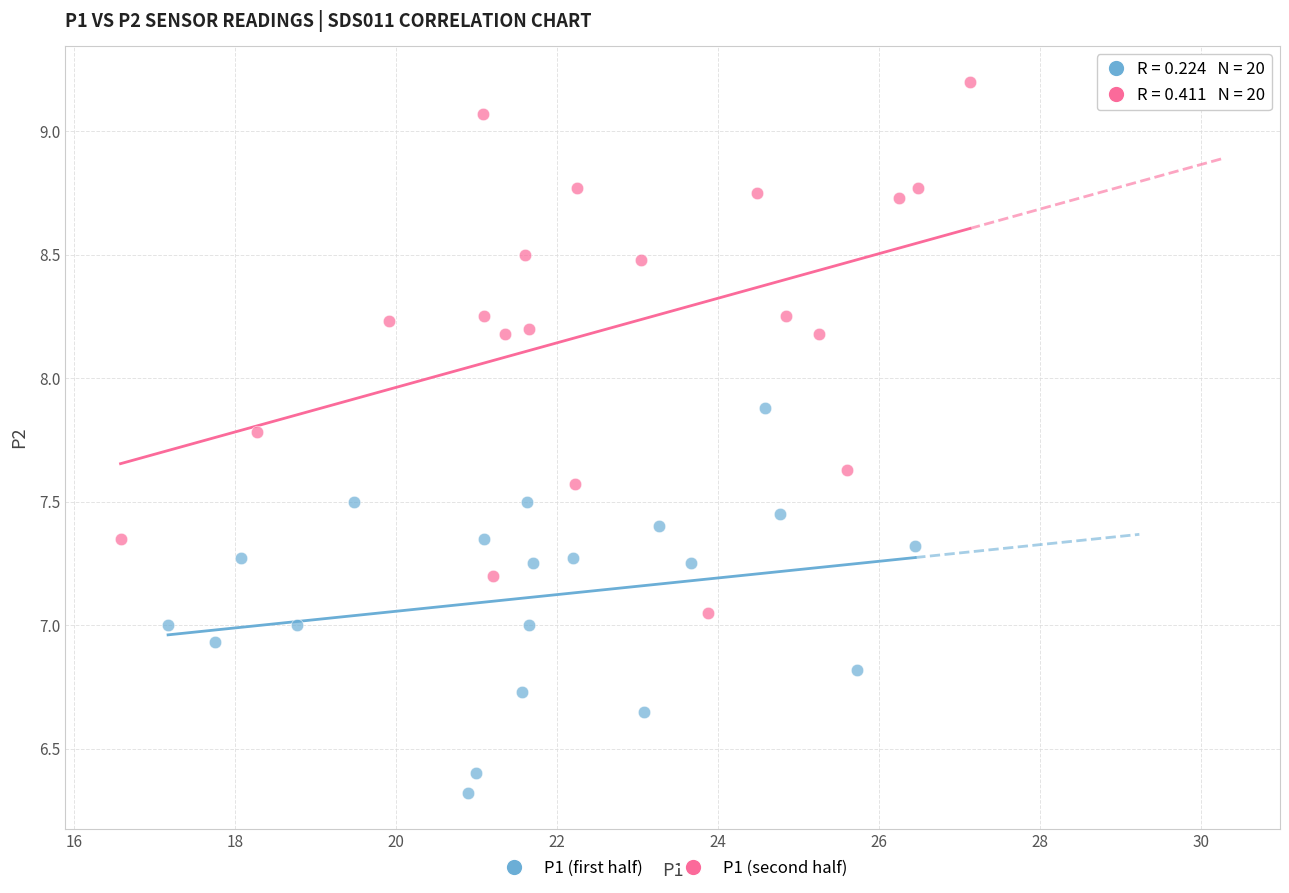

Which series has the widest spread of Y values?

P1 (second half)